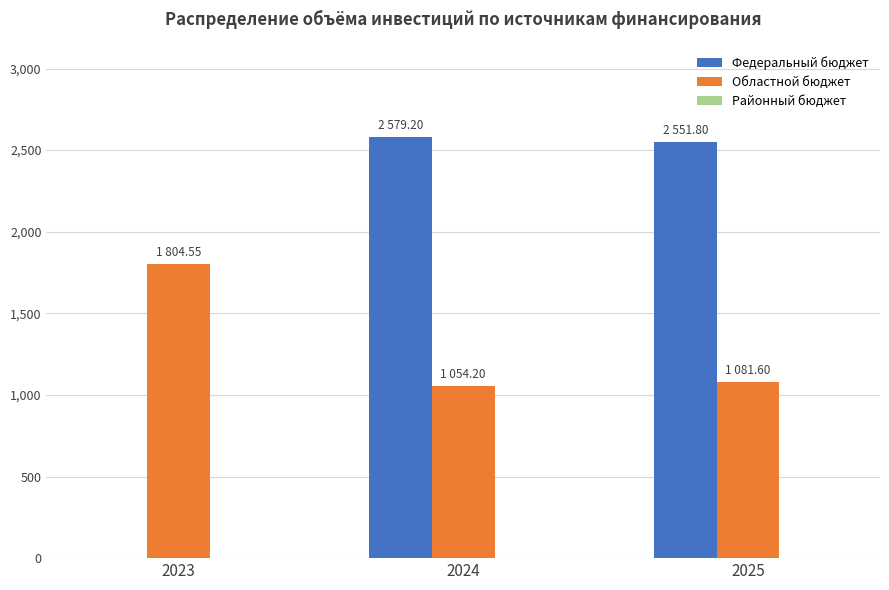

The value of Федеральный бюджет at 2024 is 3701.3. True or false?

False